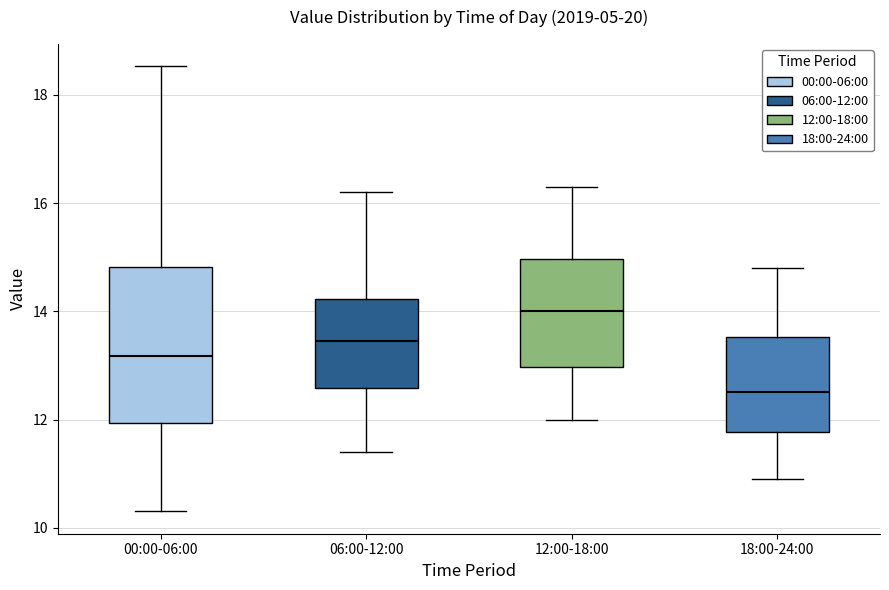

Which box is the tallest, from its lower edge to its upper edge?

00:00-06:00